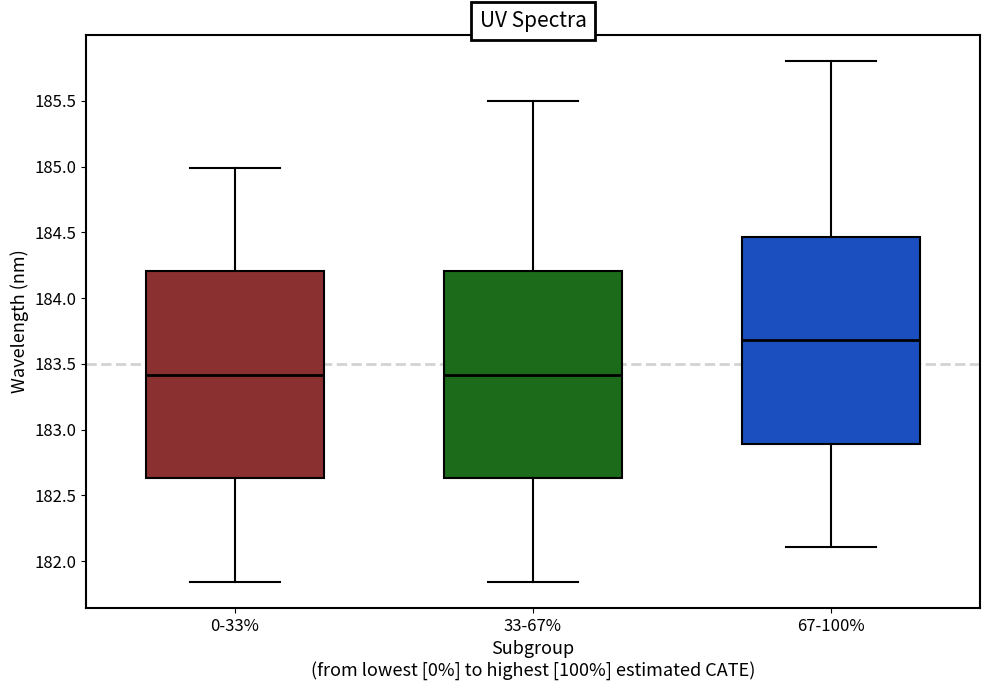

Where does the upper whisker of the box for 67-100% end on the y-axis? The values are not printed on the chart, so give them approximately, as read against the axis.

185.80